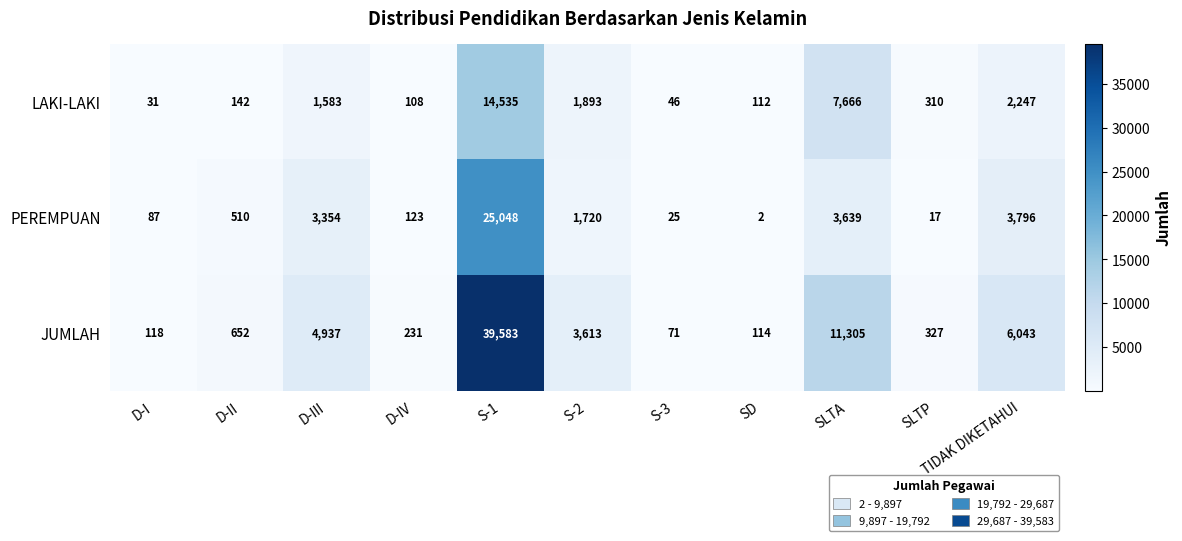

What is the difference between the maximum and minimum values in the LAKI-LAKI series?

14504